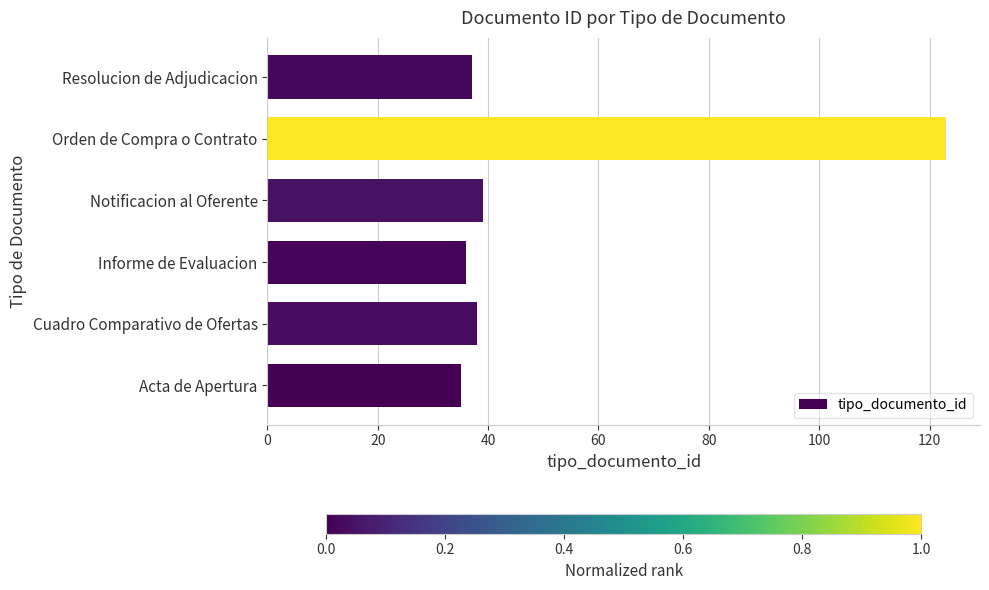

Which label corresponds to the largest value in the chart?

Orden de Compra o Contrato